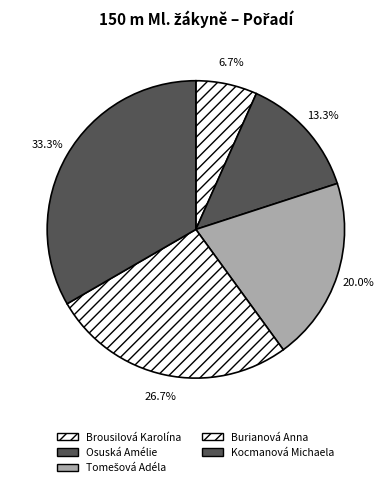

Is it true that Burianová Anna is 27% of the pie?

True